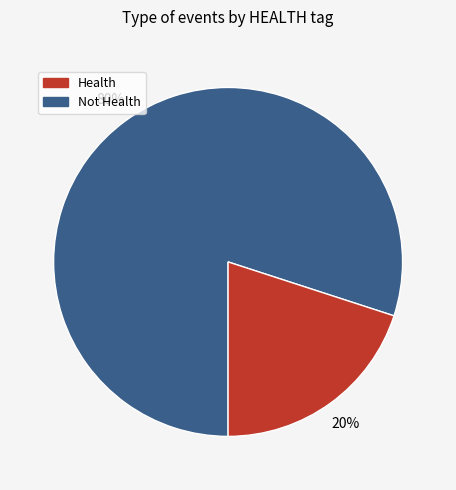

Is there any slice that represents more than half of the pie?

Yes